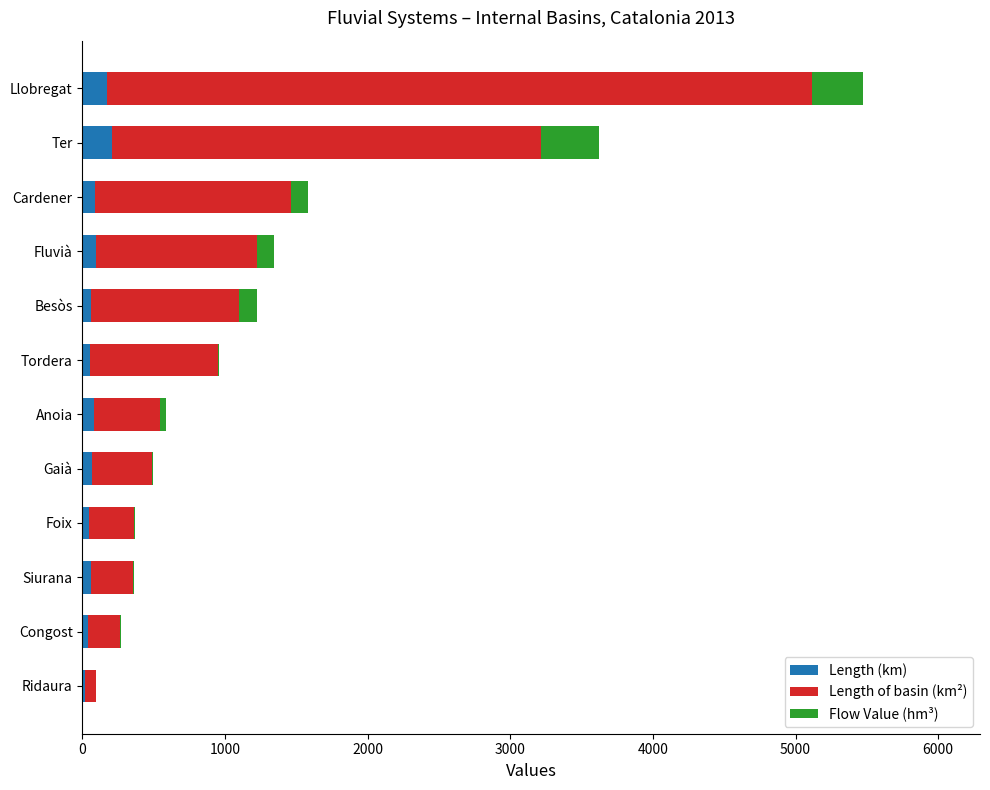

What is the sum of all Length (km) values?

994.0